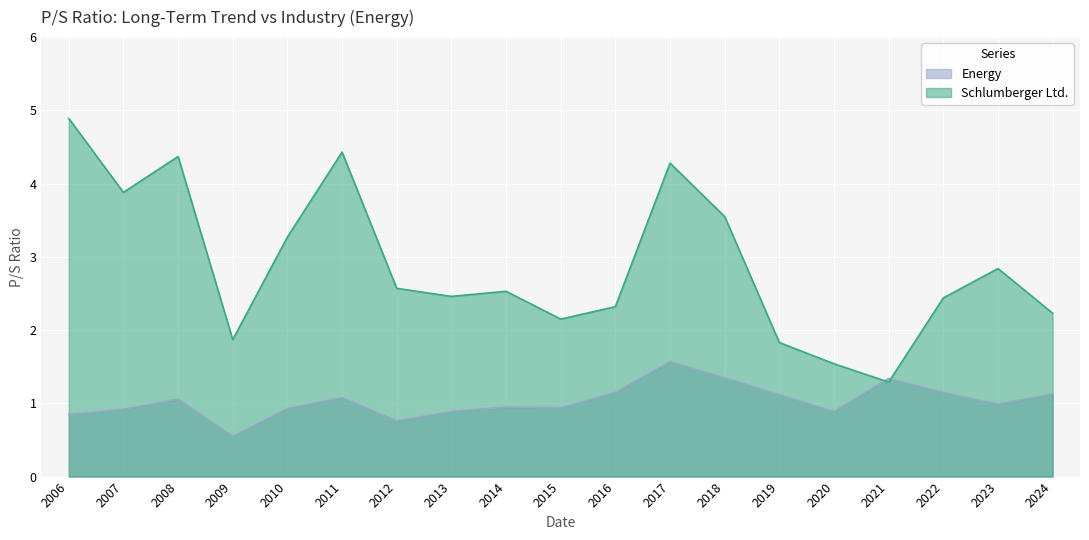

What are all the series names shown in the legend?

Energy, Schlumberger Ltd.